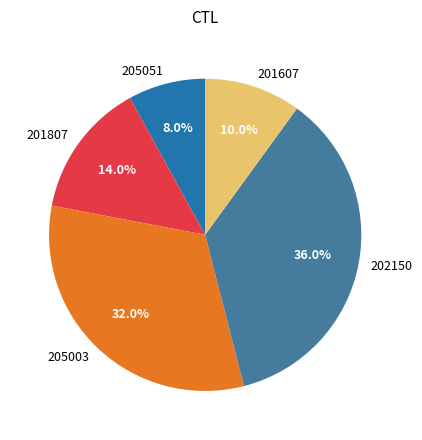

To the nearest percent, what percentage of the pie is 201607?

10%